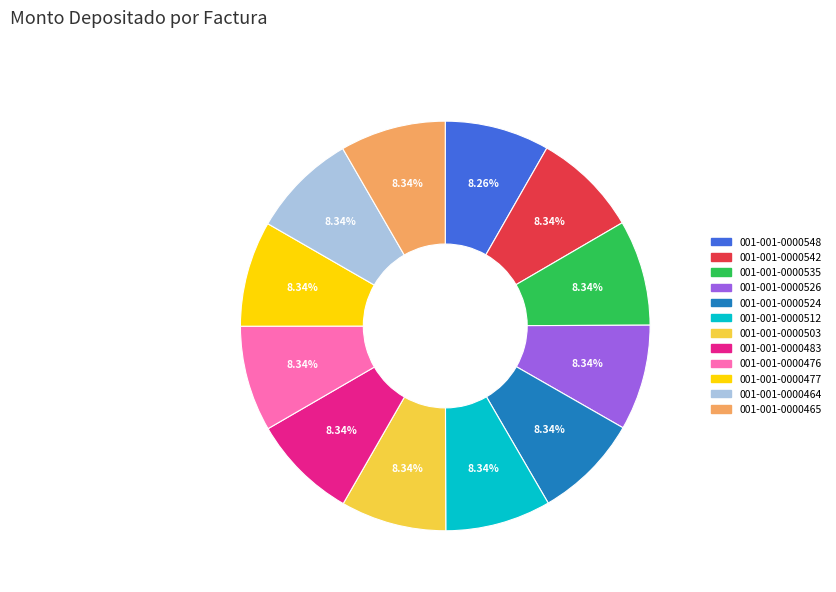

Is there a majority slice in this chart?

No